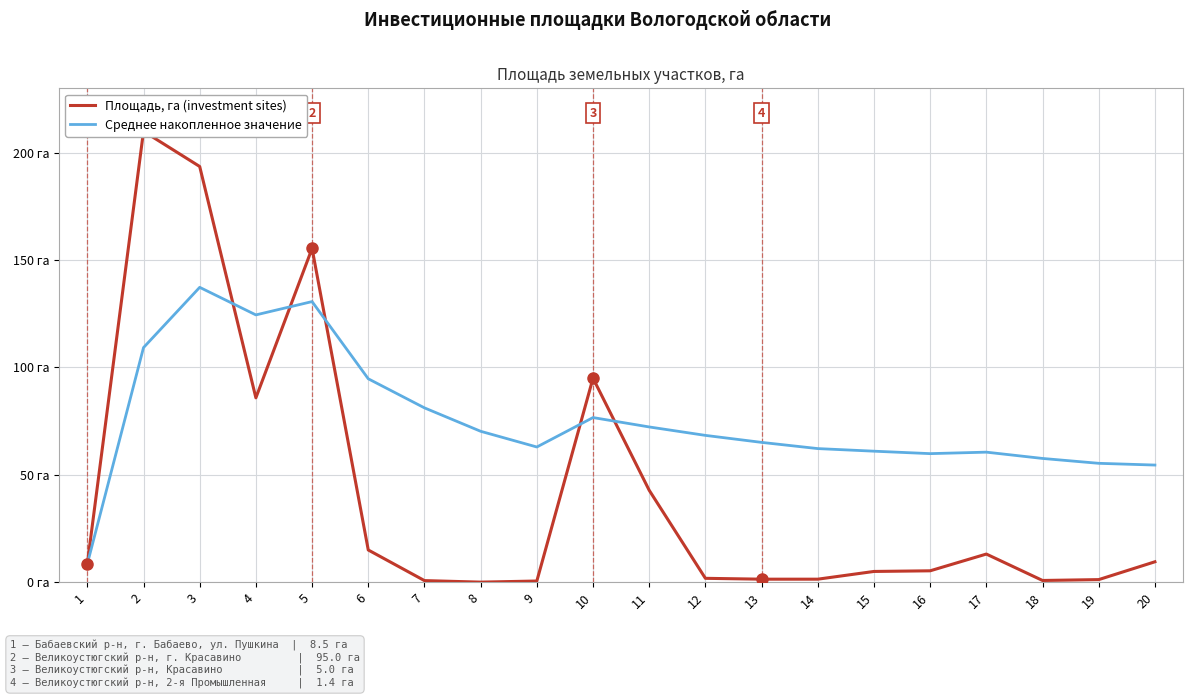

Reading right to left, what are all the values shown in this chart?

Площадь, га (investment sites): 20=9.5	19=1.2	18=0.8	17=13.1	16=5.3	15=5.0	14=1.4	13=1.4	12=1.8	11=42.8	10=95.0	9=0.5	8=0.0	7=0.7	6=15.0	5=155.4	4=85.9	3=193.6	2=210.0	1=8.5
Среднее накопленное значение: 20=54.5	19=55.4	18=57.6	17=60.6	16=59.9	15=61.0	14=62.2	13=65.1	12=68.4	11=72.3	10=76.7	9=63.0	8=70.3	7=81.2	6=94.7	5=130.7	4=124.5	3=137.3	2=109.2	1=8.5